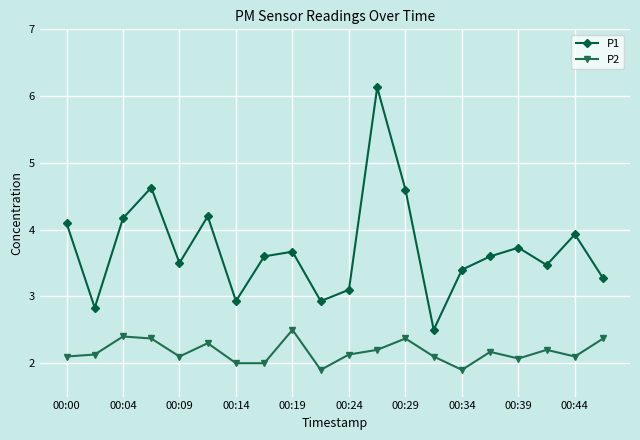

Which series has the largest total across all categories?

P1